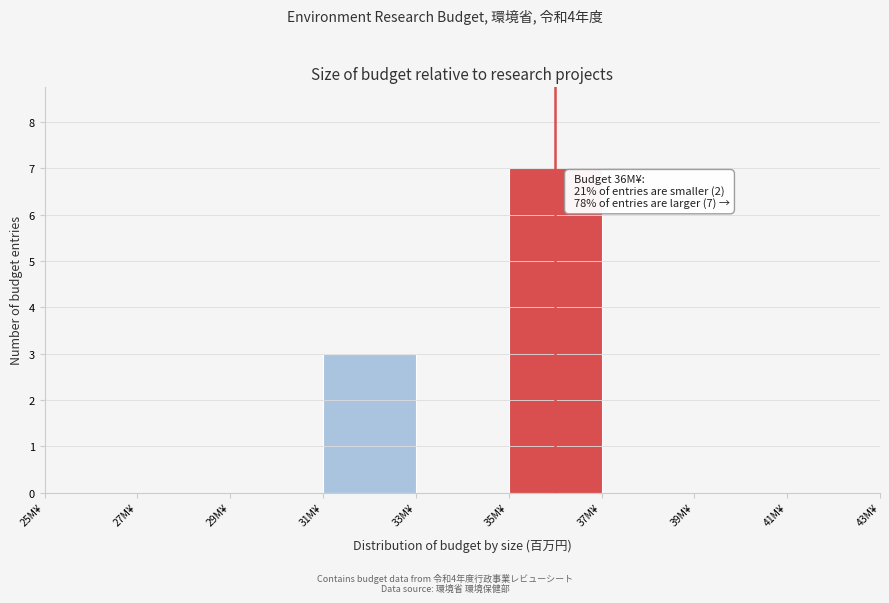

Over which range of the x-axis is the bar tallest?

35 to 37